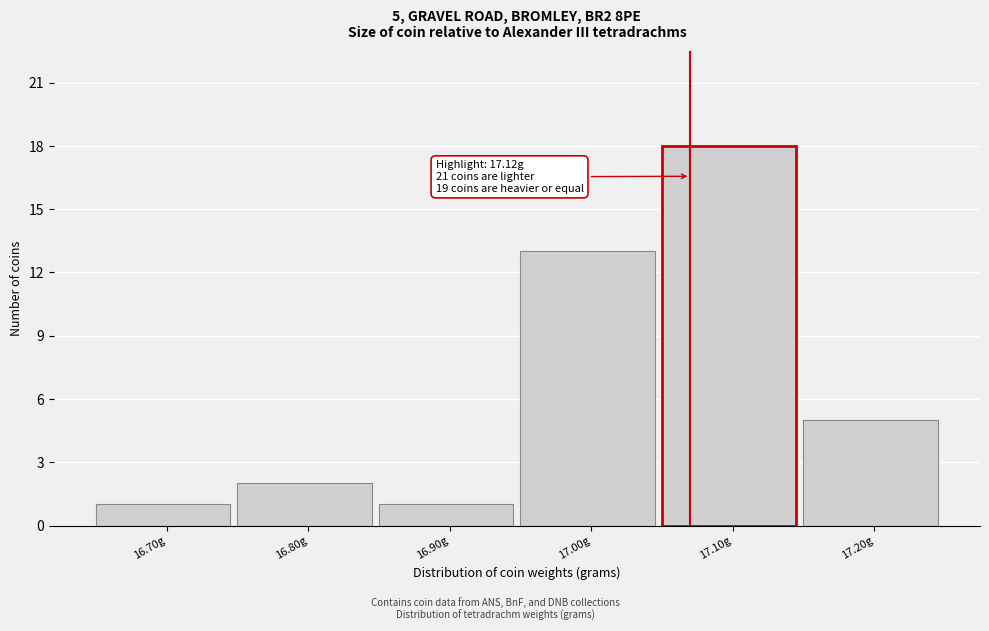

Reading left to right, transcribe all the data shown in this chart.

16.70g=1	16.80g=2	16.90g=1	17.00g=13	17.10g=18	17.20g=5